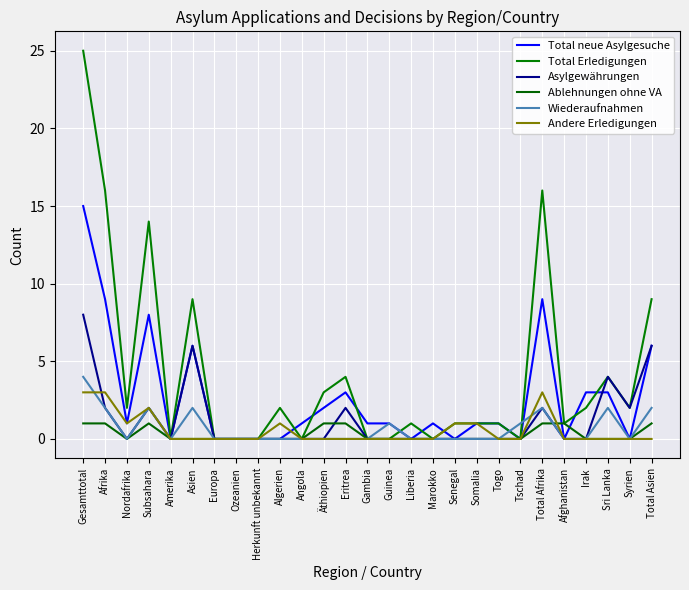

Reading left to right, what are all the values shown in this chart?

Total neue Asylgesuche: Gesamttotal=15	Afrika=9	Nordafrika=1	Subsahara=8	Amerika=0	Asien=6	Europa=0	Ozeanien=0	Herkunft unbekannt=0	Algerien=0	Angola=1	Äthiopien=2	Eritrea=3	Gambia=1	Guinea=1	Liberia=0	Marokko=1	Senegal=0	Somalia=1	Togo=1	Tschad=0	Total Afrika=9	Afghanistan=0	Irak=3	Sri Lanka=3	Syrien=0	Total Asien=6
Total Erledigungen: Gesamttotal=25	Afrika=16	Nordafrika=2	Subsahara=14	Amerika=0	Asien=9	Europa=0	Ozeanien=0	Herkunft unbekannt=0	Algerien=2	Angola=0	Äthiopien=3	Eritrea=4	Gambia=0	Guinea=0	Liberia=1	Marokko=0	Senegal=1	Somalia=1	Togo=1	Tschad=0	Total Afrika=16	Afghanistan=1	Irak=2	Sri Lanka=4	Syrien=2	Total Asien=9
Asylgewährungen: Gesamttotal=8	Afrika=2	Nordafrika=0	Subsahara=2	Amerika=0	Asien=6	Europa=0	Ozeanien=0	Herkunft unbekannt=0	Algerien=0	Angola=0	Äthiopien=0	Eritrea=2	Gambia=0	Guinea=0	Liberia=0	Marokko=0	Senegal=0	Somalia=0	Togo=0	Tschad=0	Total Afrika=2	Afghanistan=0	Irak=0	Sri Lanka=4	Syrien=2	Total Asien=6
Ablehnungen ohne VA: Gesamttotal=1	Afrika=1	Nordafrika=0	Subsahara=1	Amerika=0	Asien=0	Europa=0	Ozeanien=0	Herkunft unbekannt=0	Algerien=0	Angola=0	Äthiopien=1	Eritrea=1	Gambia=0	Guinea=0	Liberia=0	Marokko=0	Senegal=0	Somalia=0	Togo=0	Tschad=0	Total Afrika=1	Afghanistan=1	Irak=0	Sri Lanka=0	Syrien=0	Total Asien=1
Wiederaufnahmen: Gesamttotal=4	Afrika=2	Nordafrika=0	Subsahara=2	Amerika=0	Asien=2	Europa=0	Ozeanien=0	Herkunft unbekannt=0	Algerien=0	Angola=0	Äthiopien=0	Eritrea=0	Gambia=0	Guinea=1	Liberia=0	Marokko=0	Senegal=0	Somalia=0	Togo=0	Tschad=1	Total Afrika=2	Afghanistan=0	Irak=0	Sri Lanka=2	Syrien=0	Total Asien=2
Andere Erledigungen: Gesamttotal=3	Afrika=3	Nordafrika=1	Subsahara=2	Amerika=0	Asien=0	Europa=0	Ozeanien=0	Herkunft unbekannt=0	Algerien=1	Angola=0	Äthiopien=0	Eritrea=0	Gambia=0	Guinea=0	Liberia=0	Marokko=0	Senegal=1	Somalia=1	Togo=0	Tschad=0	Total Afrika=3	Afghanistan=0	Irak=0	Sri Lanka=0	Syrien=0	Total Asien=0